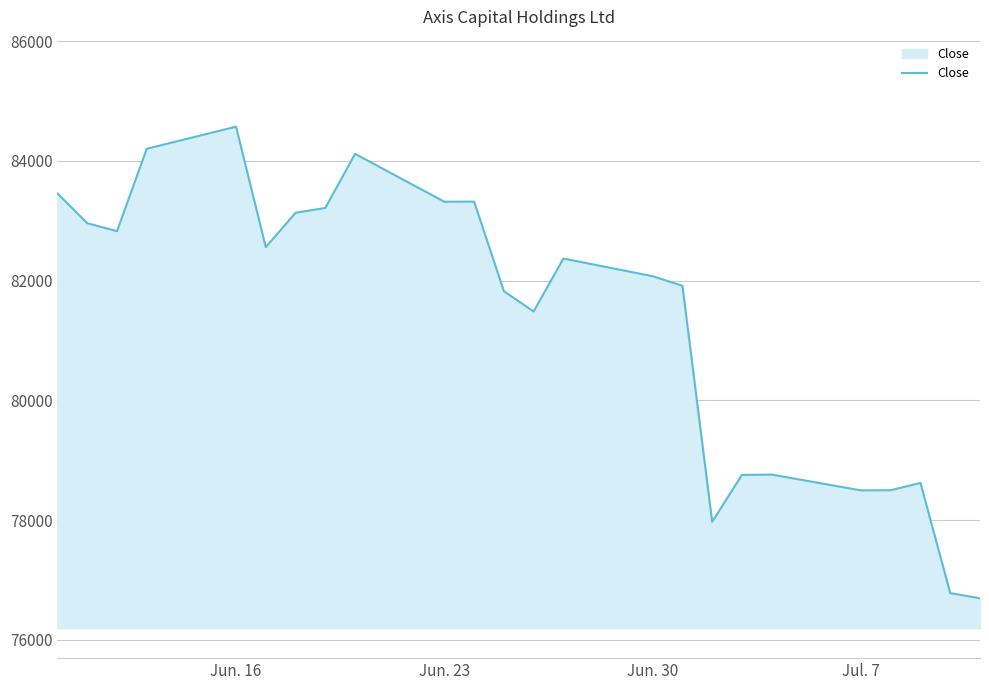

What is the greatest value displayed?

84572